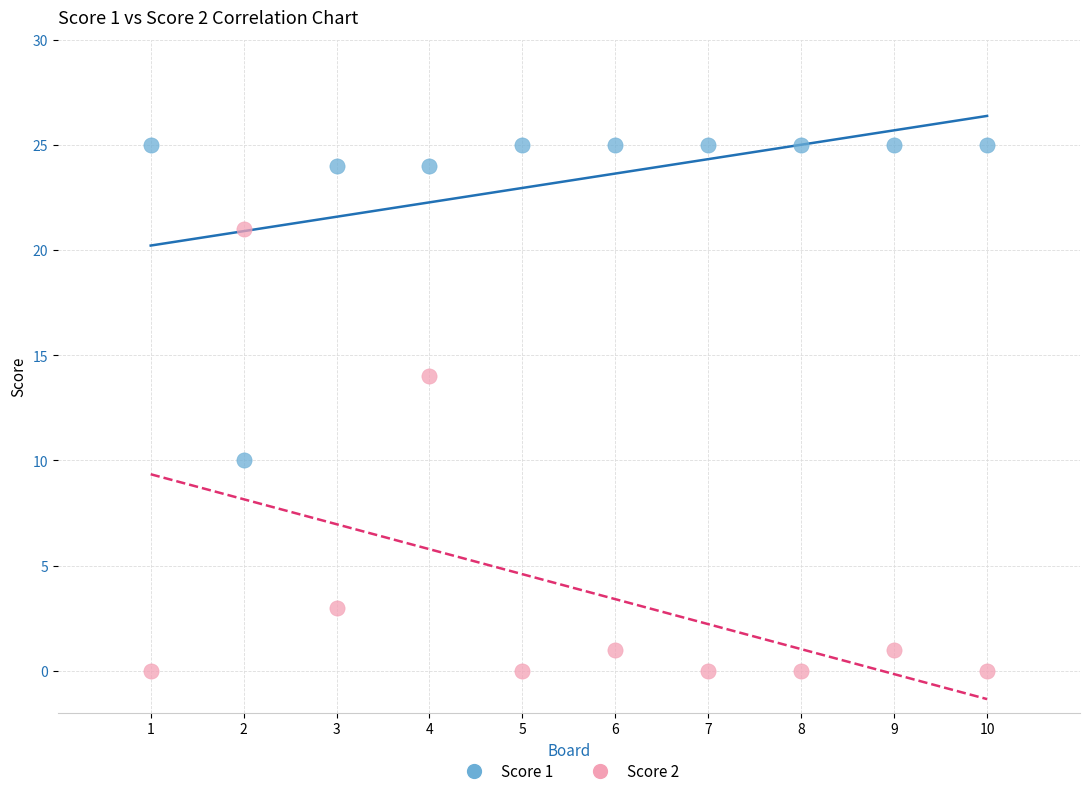

Across all data points, what is the range of X values (max minus min)?

9